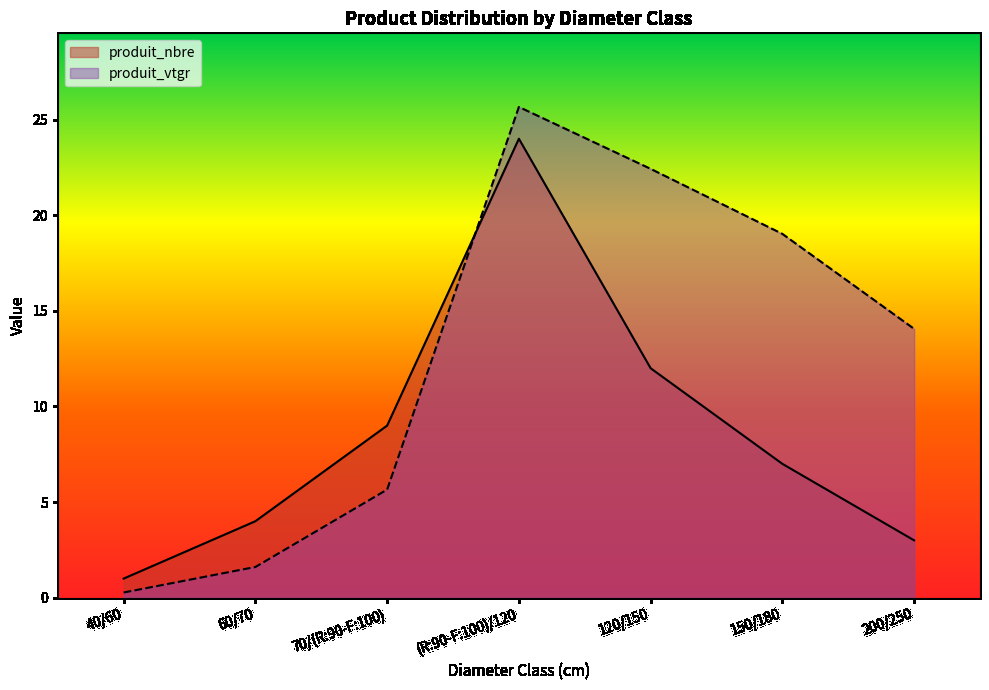

Reading left to right, list all the values displayed in this chart.

produit_nbre: 1.0	4.0	9.0	24.0	12.0	7.0	3.0
produit_vtgr: 0.3	1.6	5.7	25.7	22.4	19.0	14.1